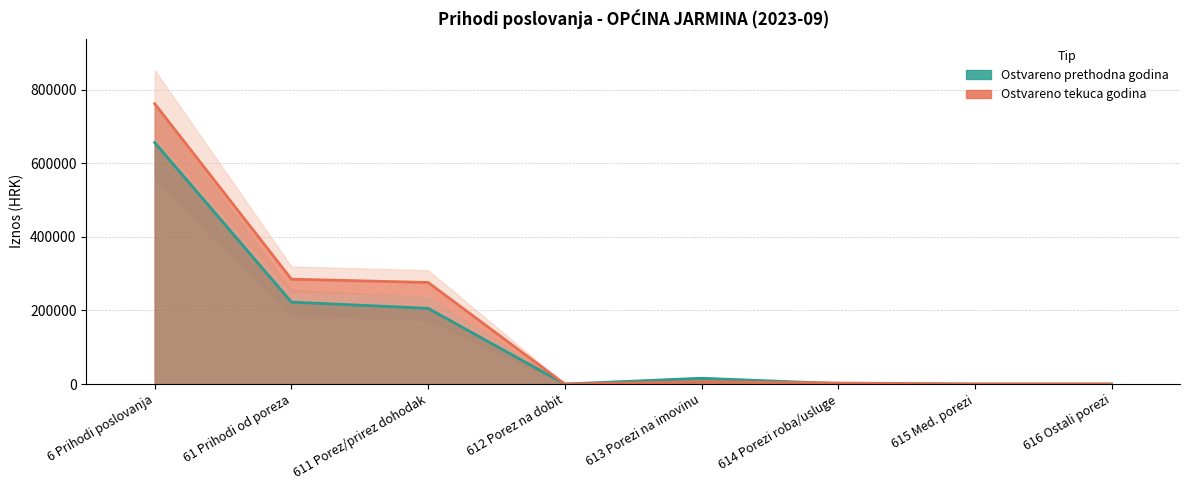

True or false: Ostvareno prethodna godina has more than 0 points higher than both neighbors.

True